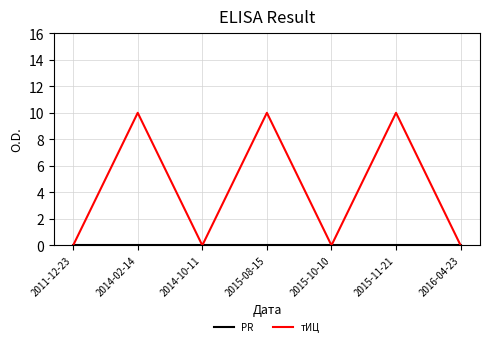

What is the maximum value shown in the chart?

10